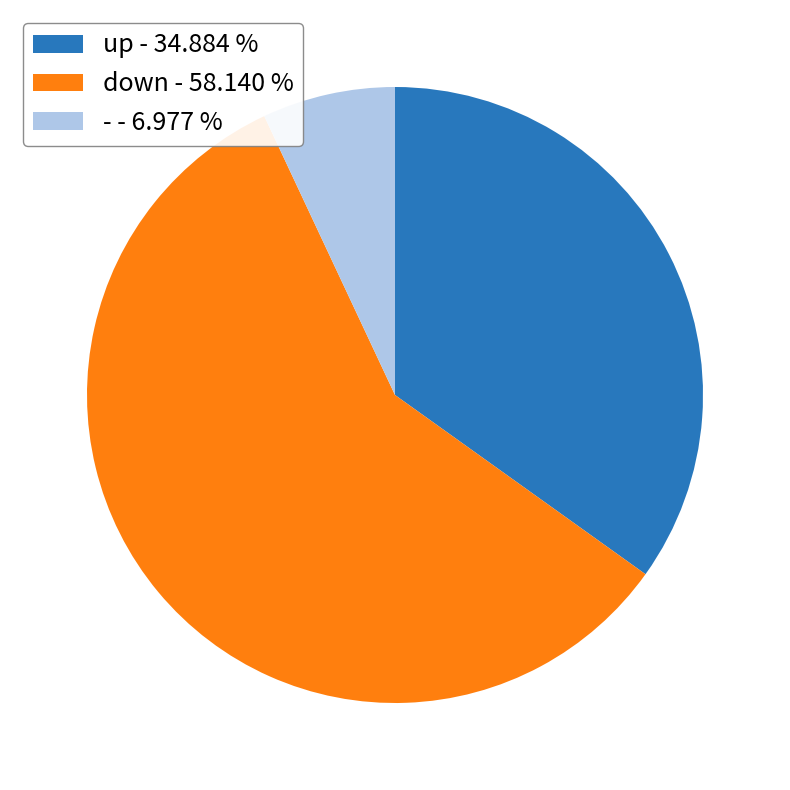

Combined, do - and down account for over 50%?

Yes